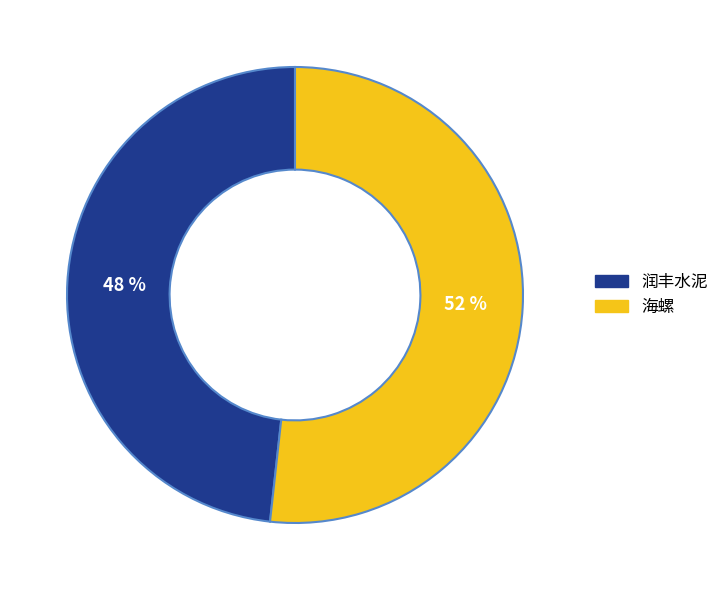

Which has a higher value, 润丰水泥 or 海螺?

海螺